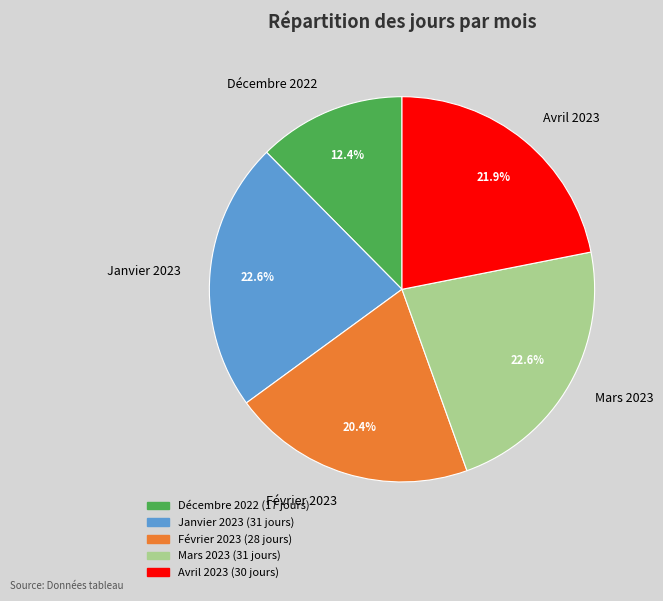

To the nearest percent, what is the average slice percentage?

20%